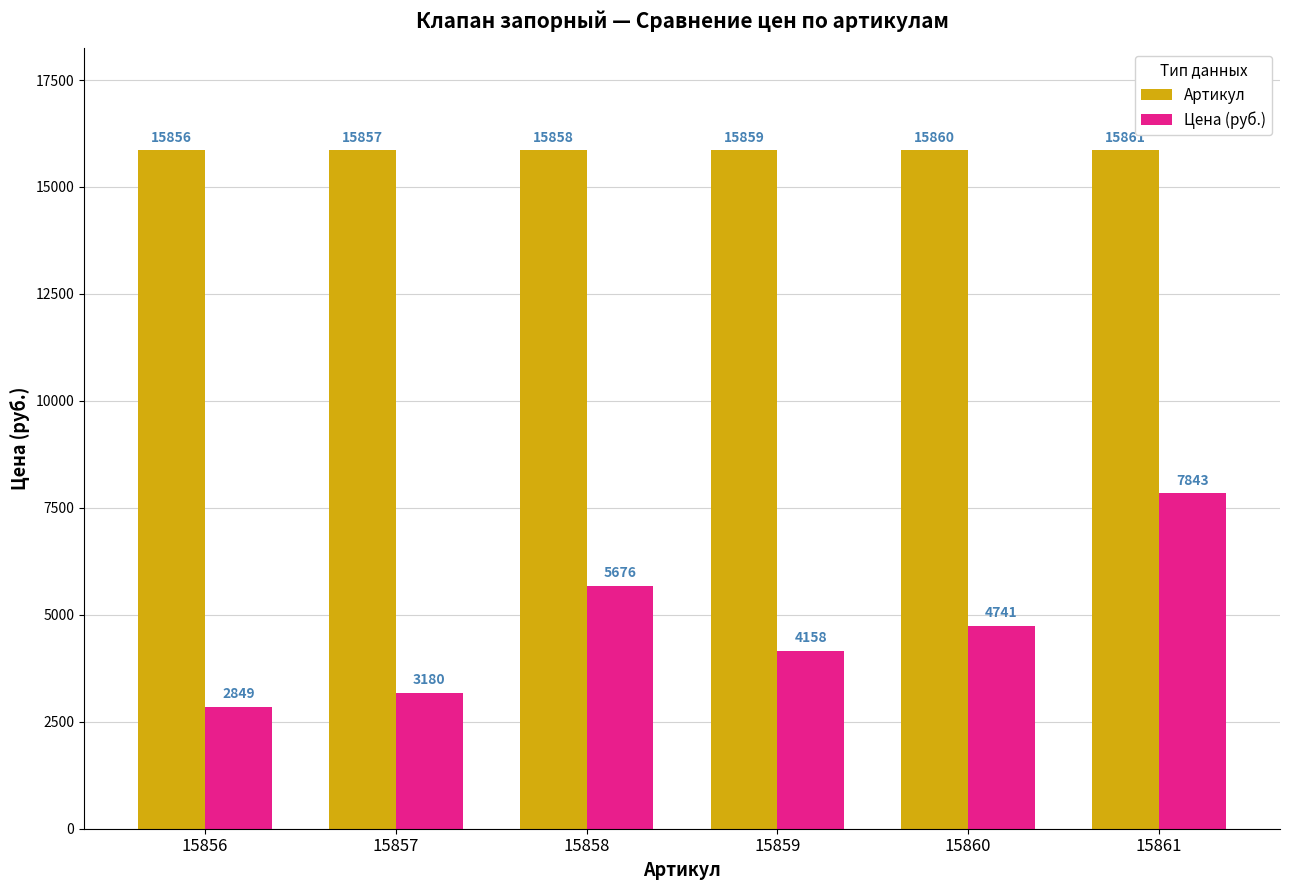

Which series changed the most between 15857 and 15860?

Цена (руб.)